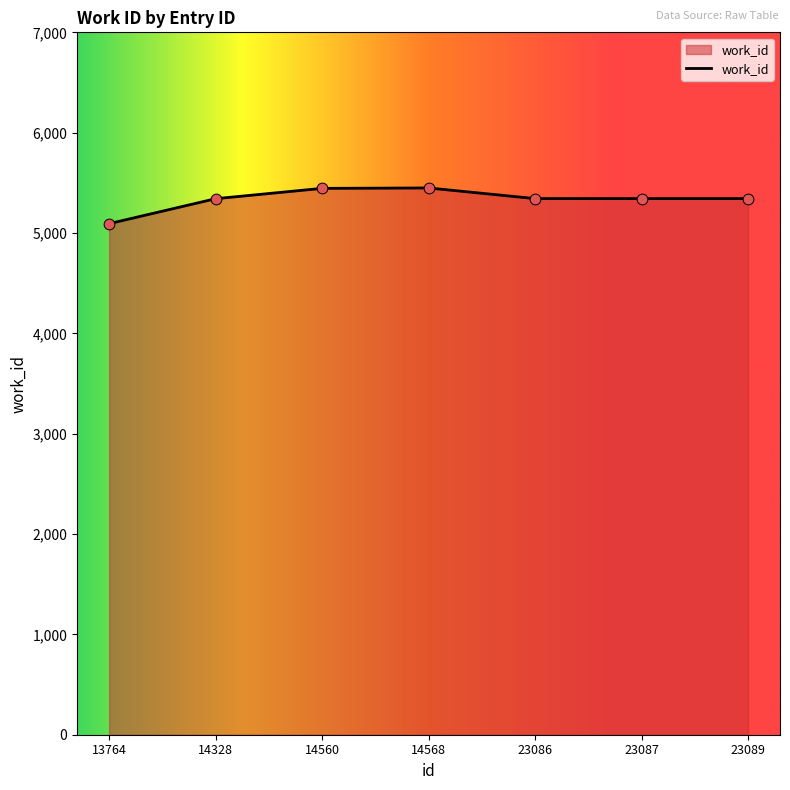

What is the change in value from 14568 to 23089?

-106